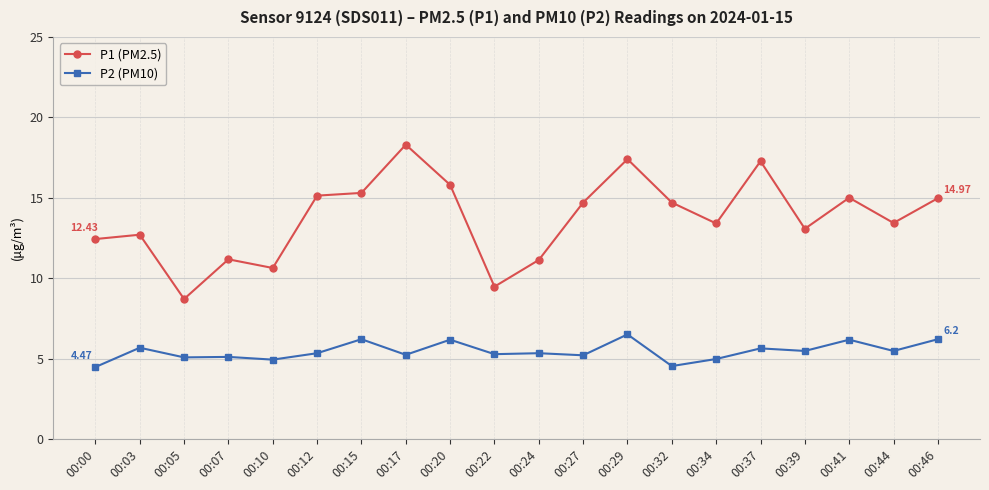

At which label does P1 (PM2.5) reach its minimum?

00:05